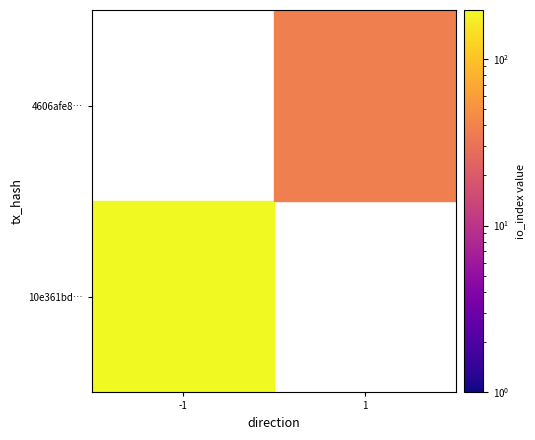

At how many categories does at least one series exceed 150?

1